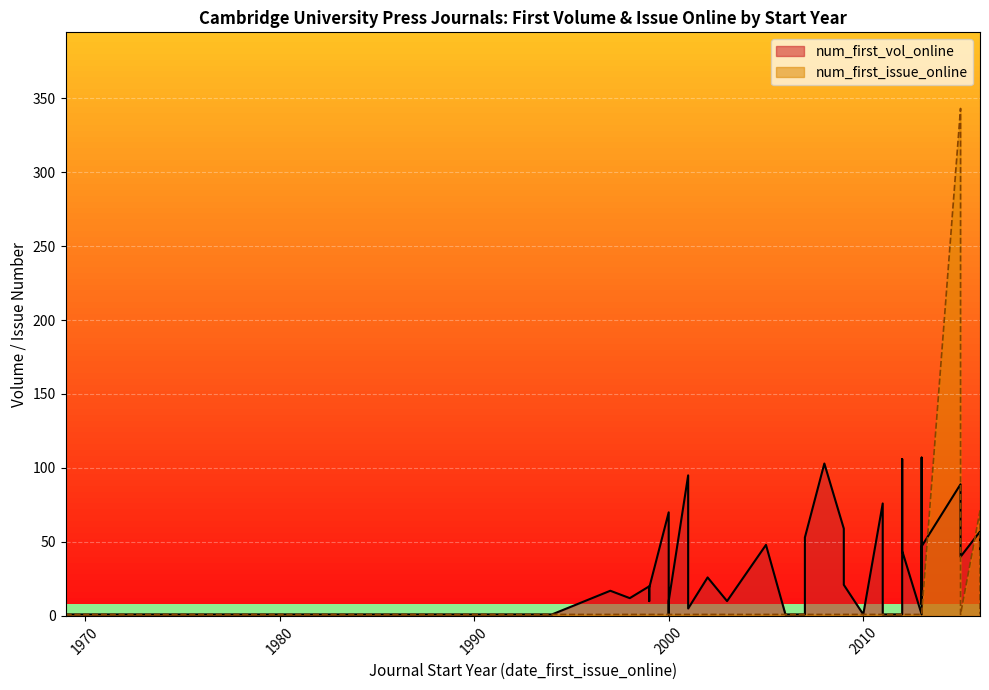

Reading left to right, what are all the values shown in this chart?

num_first_vol_online: 21	9	1	44	1	1	70	48	17	45	12	107	26	1	76	106	95	59	10	30	1	1	66	1	57	103	19	1	47	89	20	1	10	10	53	56	5	40	8	1
num_first_issue_online: 1	1	1	1	1	1	1	1	1	1	1	1	1	1	1	1	1	1	1	1	1	1	1	1	71	1	1	1	1	343	1	1	1	1	1	1	1	1	1	1